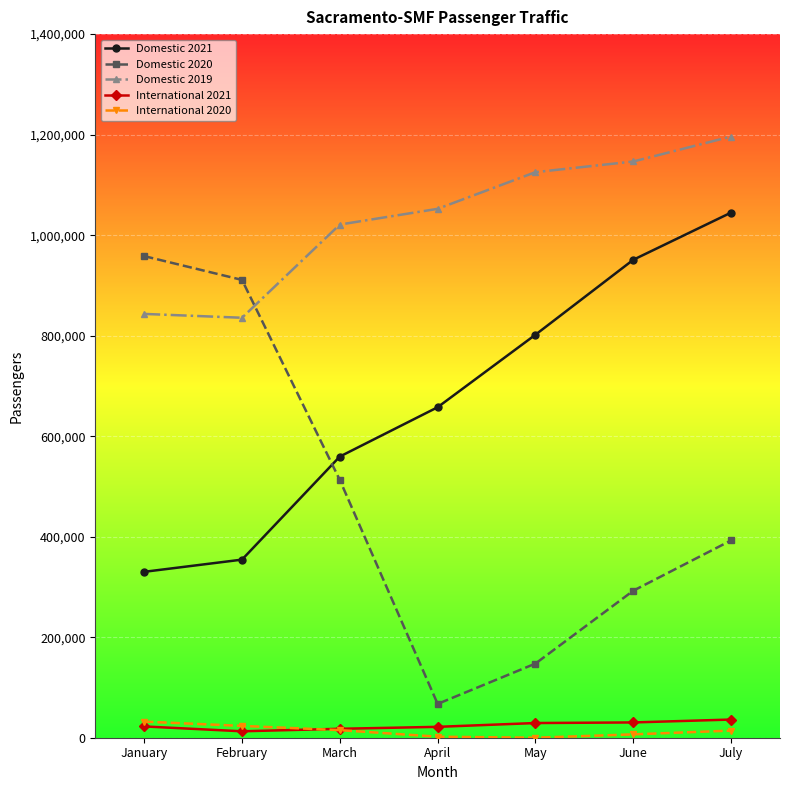

What is the lowest value of the Domestic 2021 series?

330100